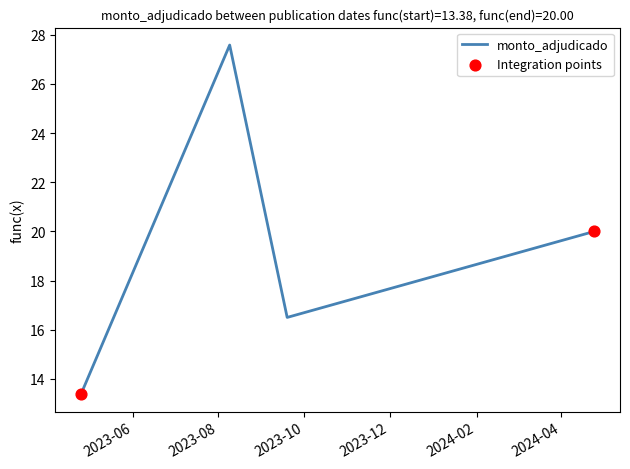

True or false: there are more than 0 points higher than both neighbors.

True